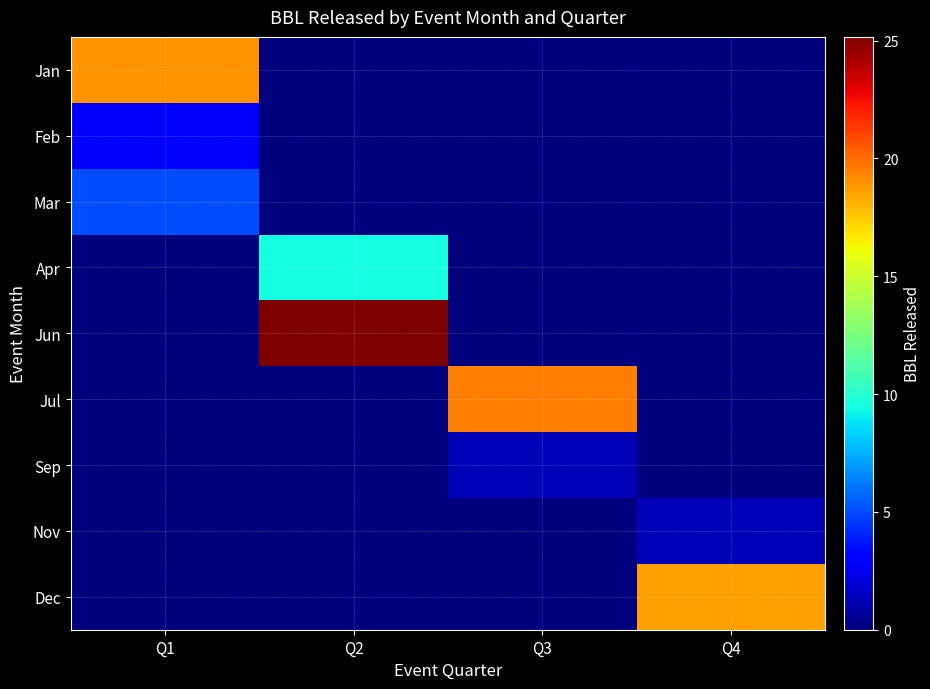

Reading left to right, extract all data points from this chart.

Jan: Q1=18.9	Q2=0.0	Q3=0.0	Q4=0.0
Feb: Q1=3.1	Q2=0.0	Q3=0.0	Q4=0.0
Mar: Q1=5.0	Q2=0.0	Q3=0.0	Q4=0.0
Apr: Q1=0.0	Q2=9.4	Q3=0.0	Q4=0.0
Jun: Q1=0.0	Q2=25.2	Q3=0.0	Q4=0.0
Jul: Q1=0.0	Q2=0.0	Q3=19.5	Q4=0.0
Sep: Q1=0.0	Q2=0.0	Q3=1.3	Q4=0.0
Nov: Q1=0.0	Q2=0.0	Q3=0.0	Q4=1.3
Dec: Q1=0.0	Q2=0.0	Q3=0.0	Q4=18.6